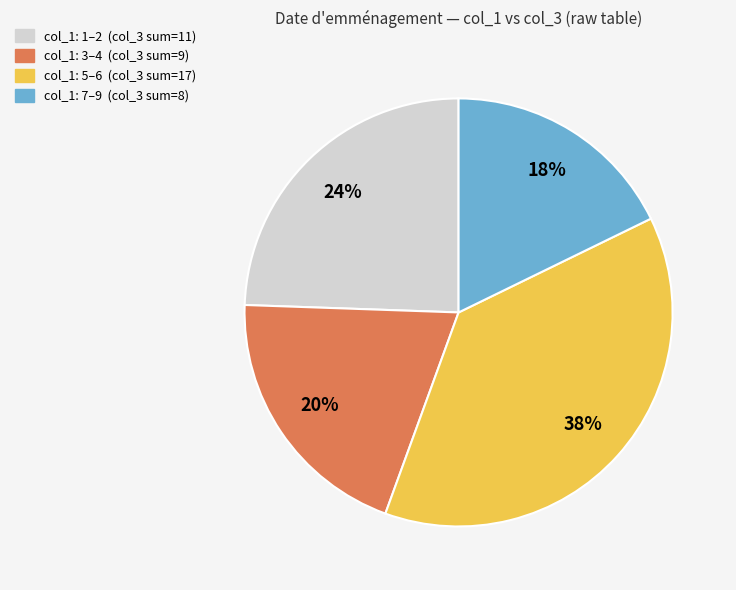

How many segments does this pie chart have?

4